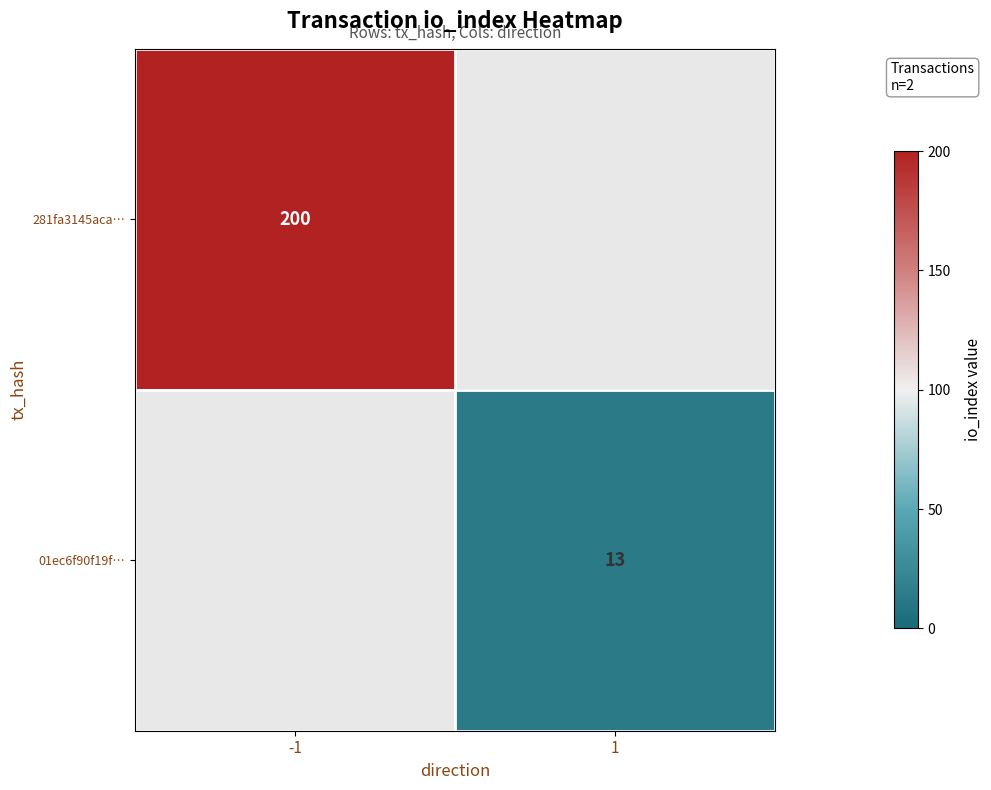

The value of 01ec6f90f19f… at 1 is 13. True or false?

True